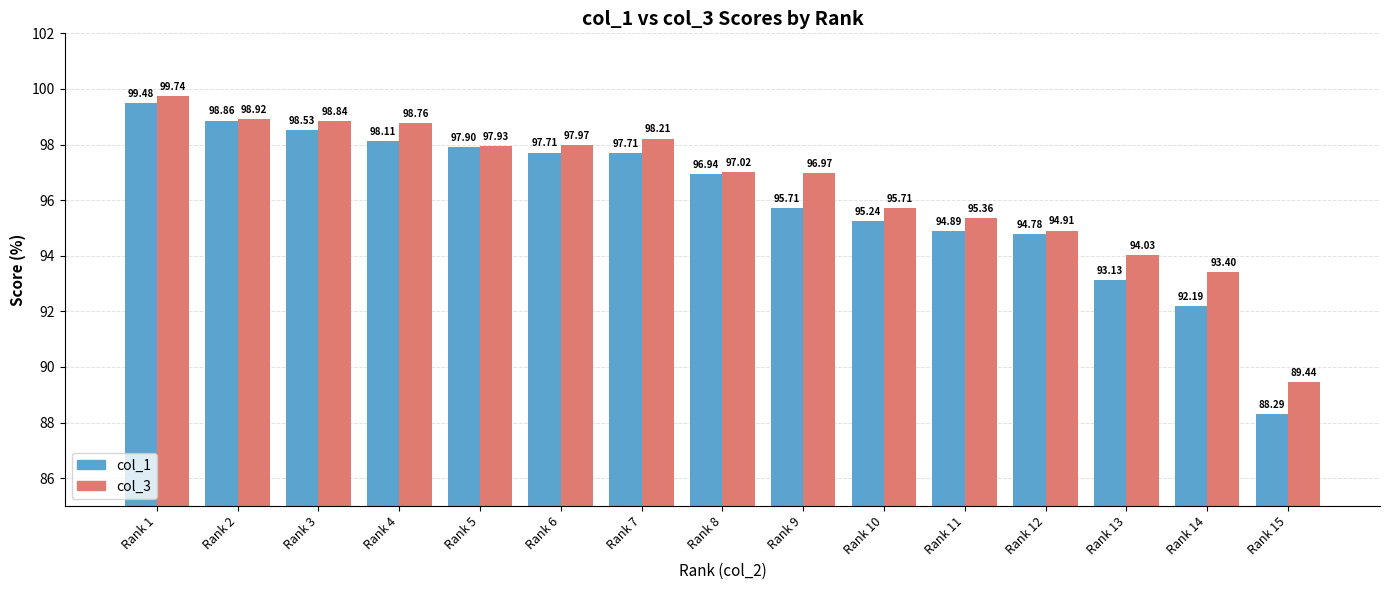

How many values in the col_3 series exceed 97?

8